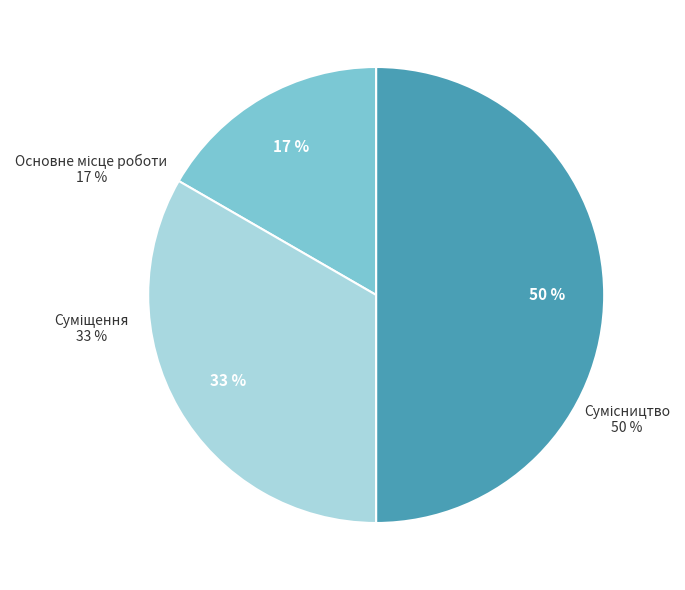

True or false: Суміщення accounts for 25% of the total.

False